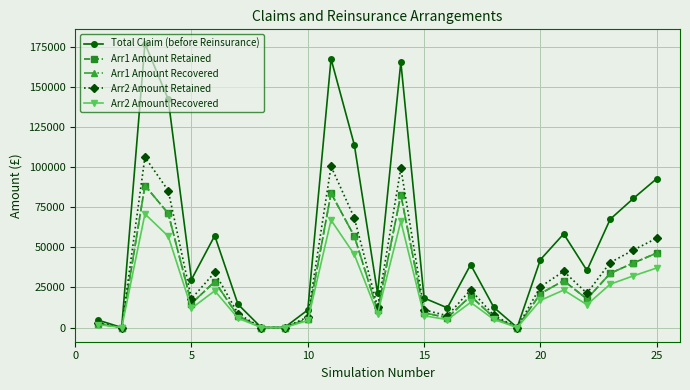

Does the chart have visible grid lines?

Yes